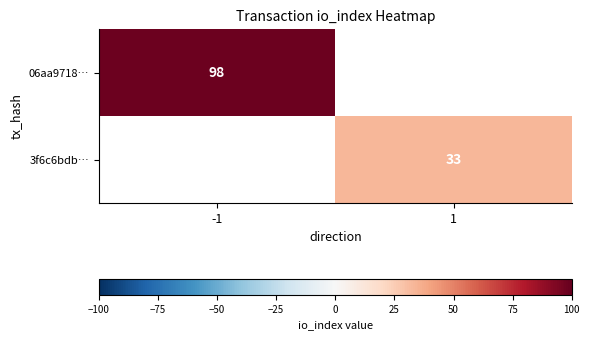

What is the sum of all 06aa9718… values?

98